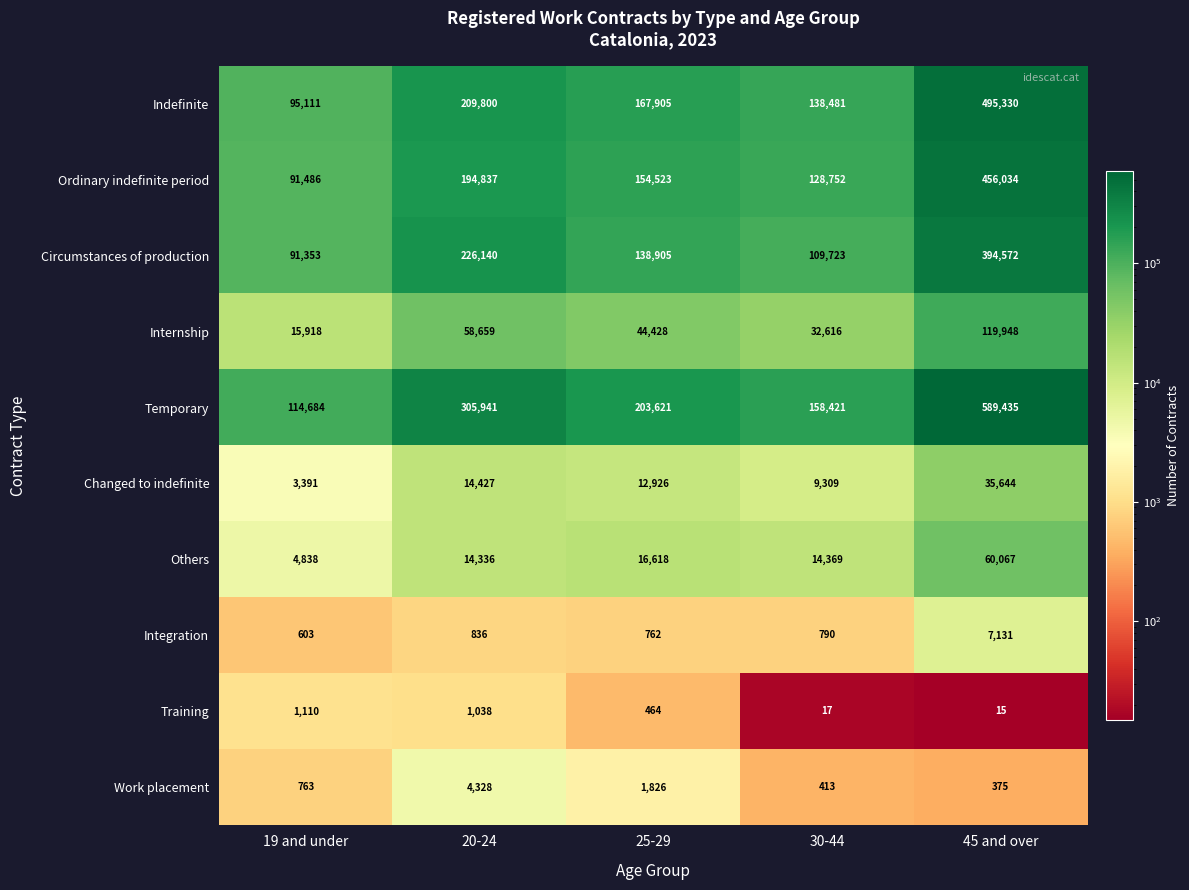

Which label corresponds to the largest value in the chart?

45 and over